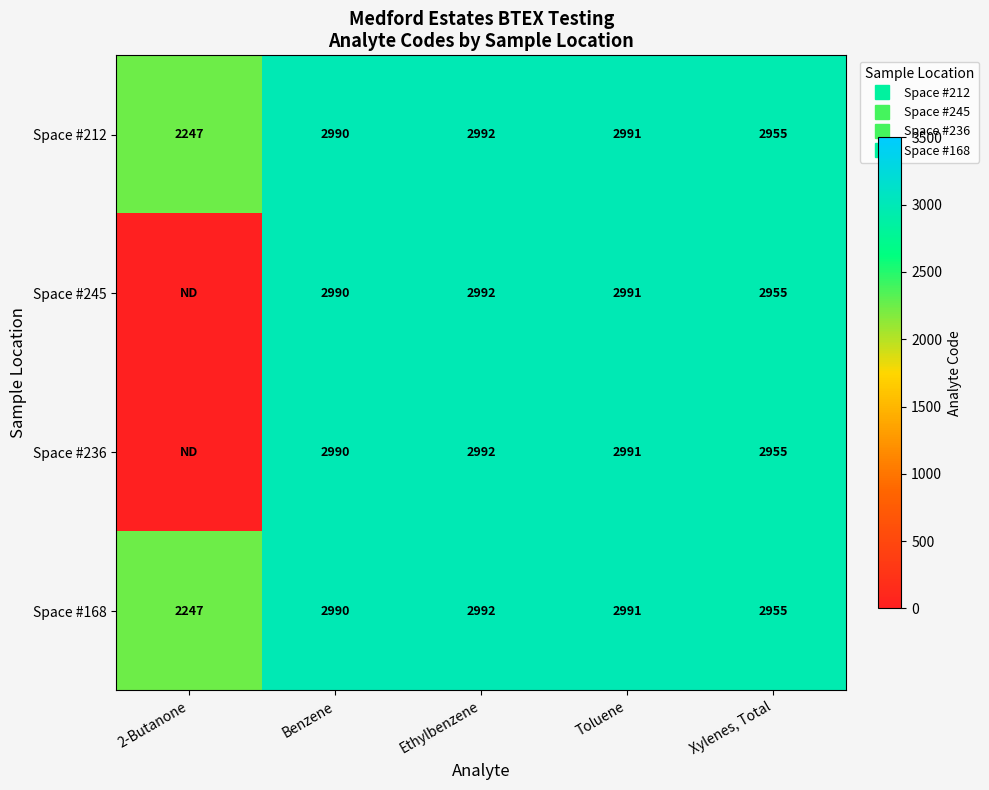

Between 2-Butanone and Benzene, which is larger?

Benzene